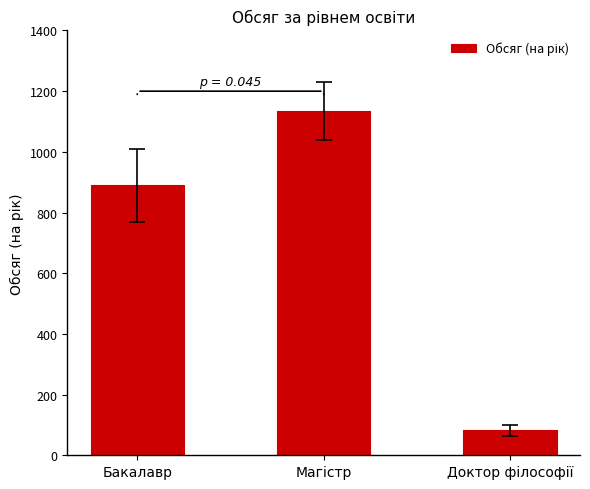

What is the sum of all values?

2108